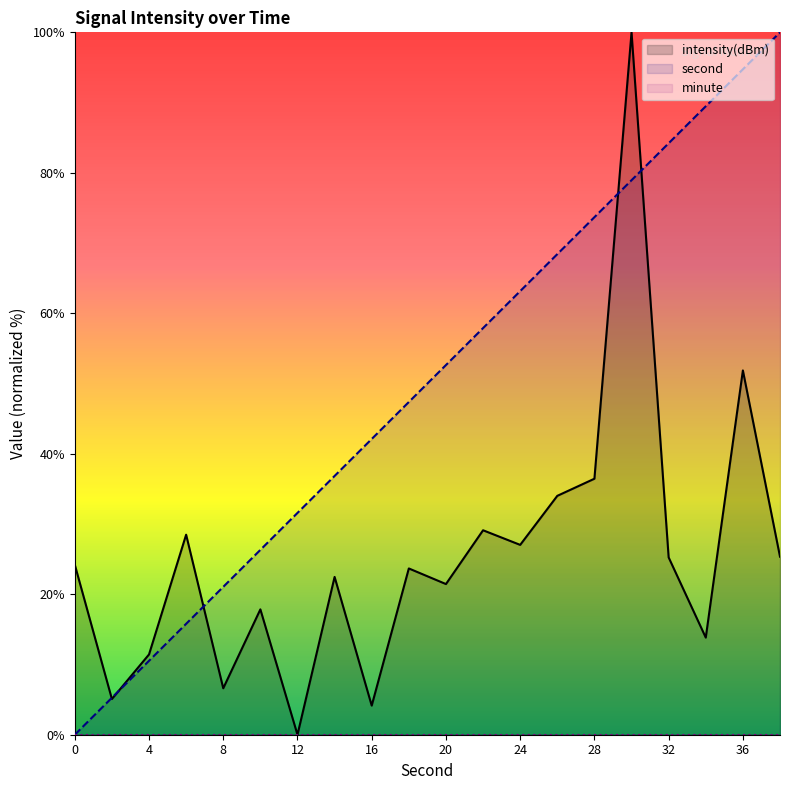

What is the total value across all series at 36?

146.6